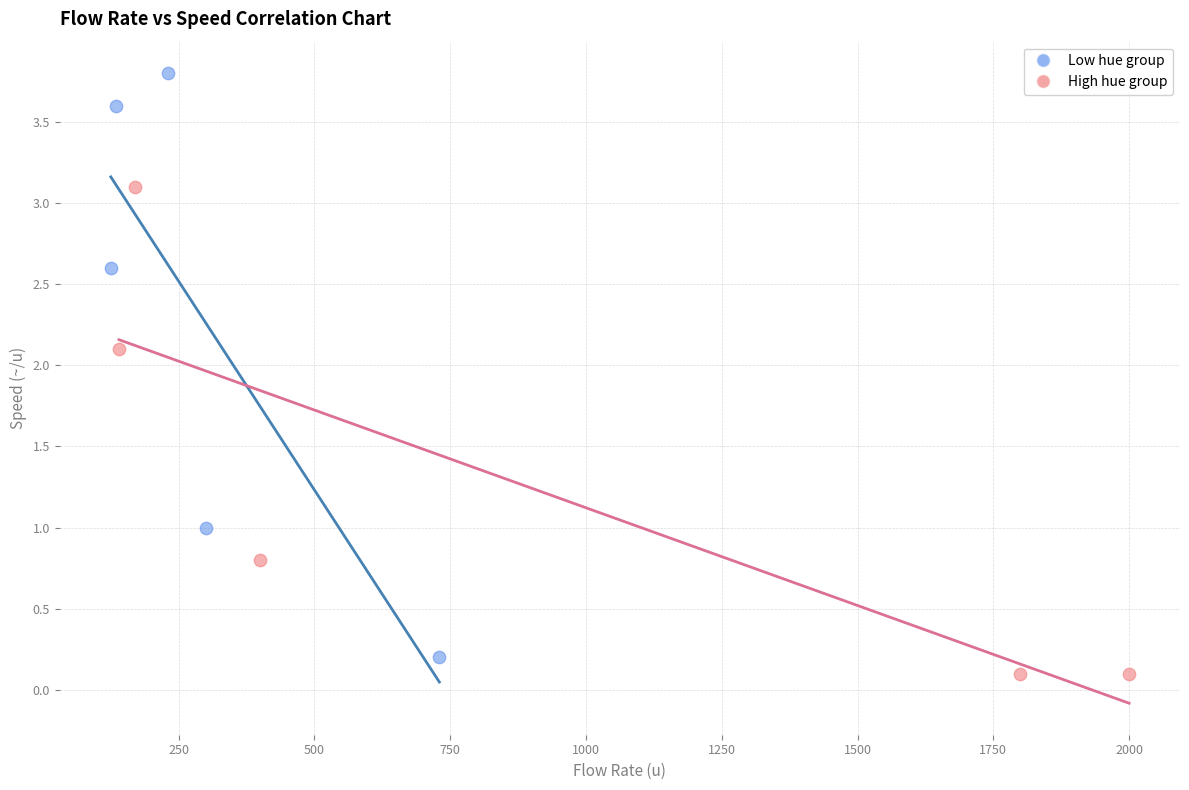

Which series has the largest Y range (max minus min)?

Low hue group